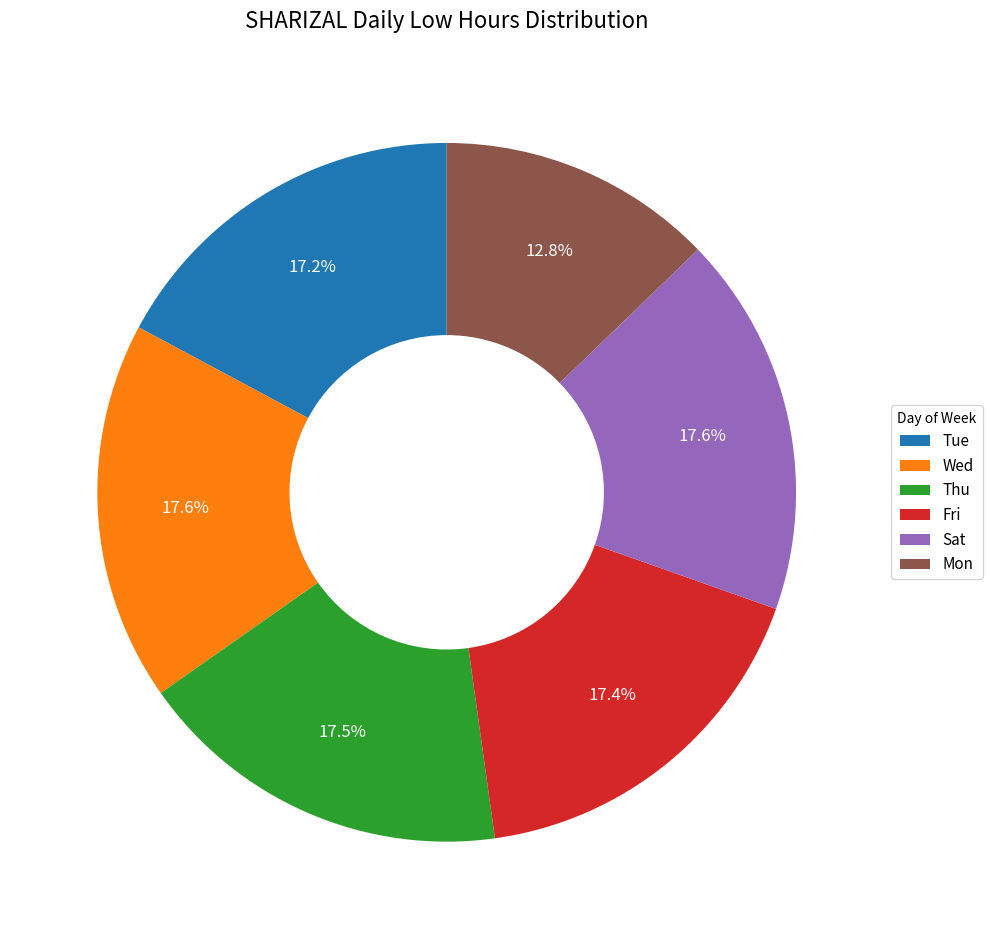

What is the ratio of the value at Wed to the value at Tue?

1.0